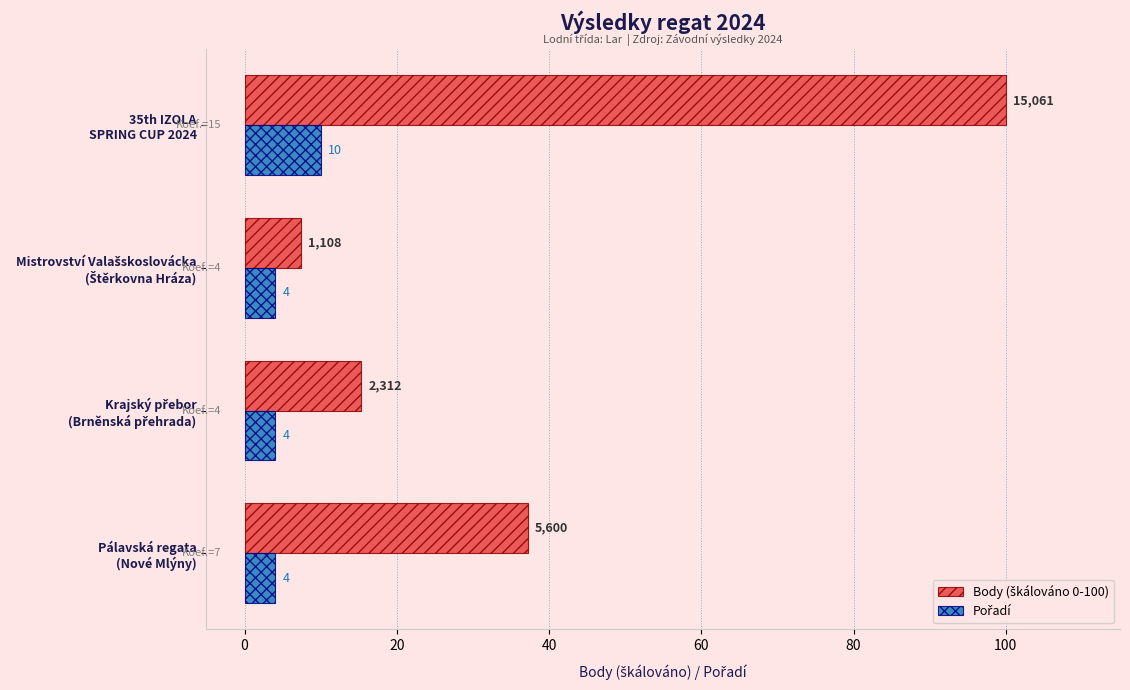

What is the smallest value displayed?

4.0